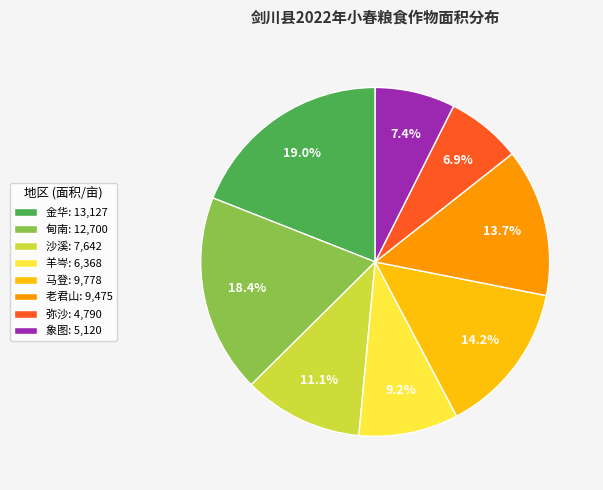

What is the total percentage of 象图: 5,120 and 甸南: 12,700?

25.8%